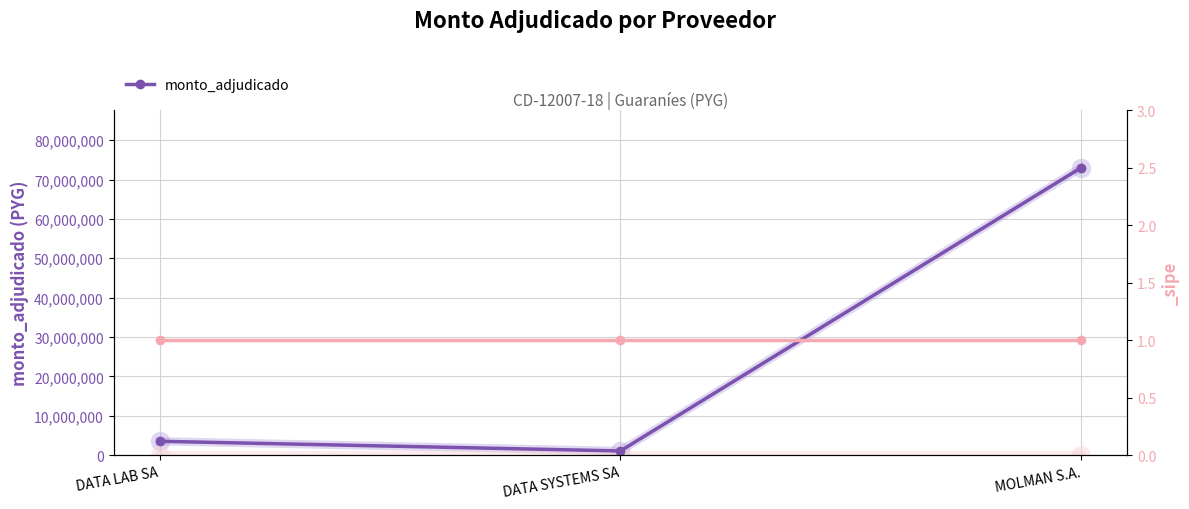

The chart shows a value of 1052400 at DATA SYSTEMS SA. True or false?

True